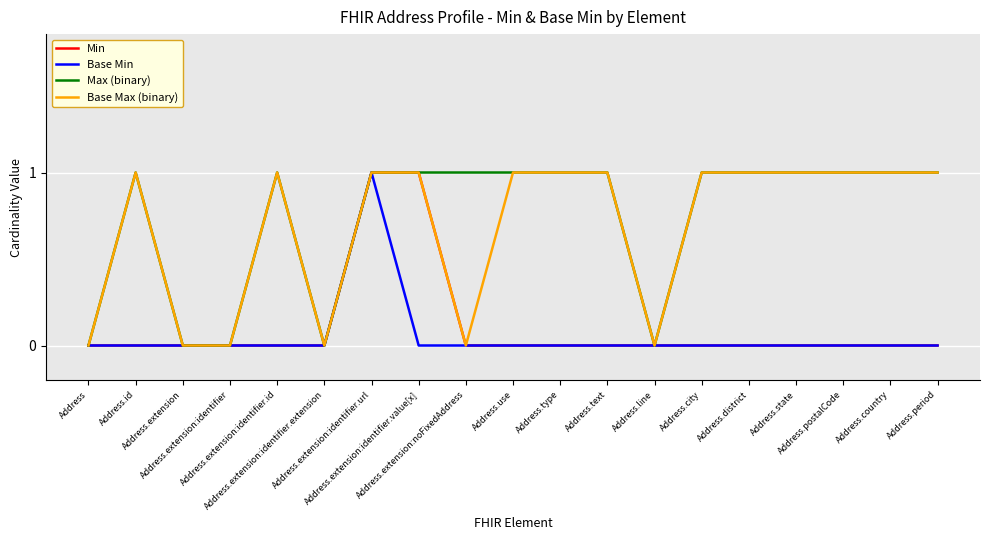

Which series has the largest range (max minus min)?

Min